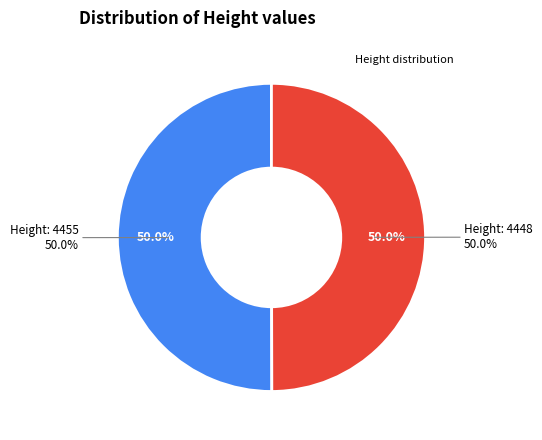

Which category has the biggest portion of the pie?

4455